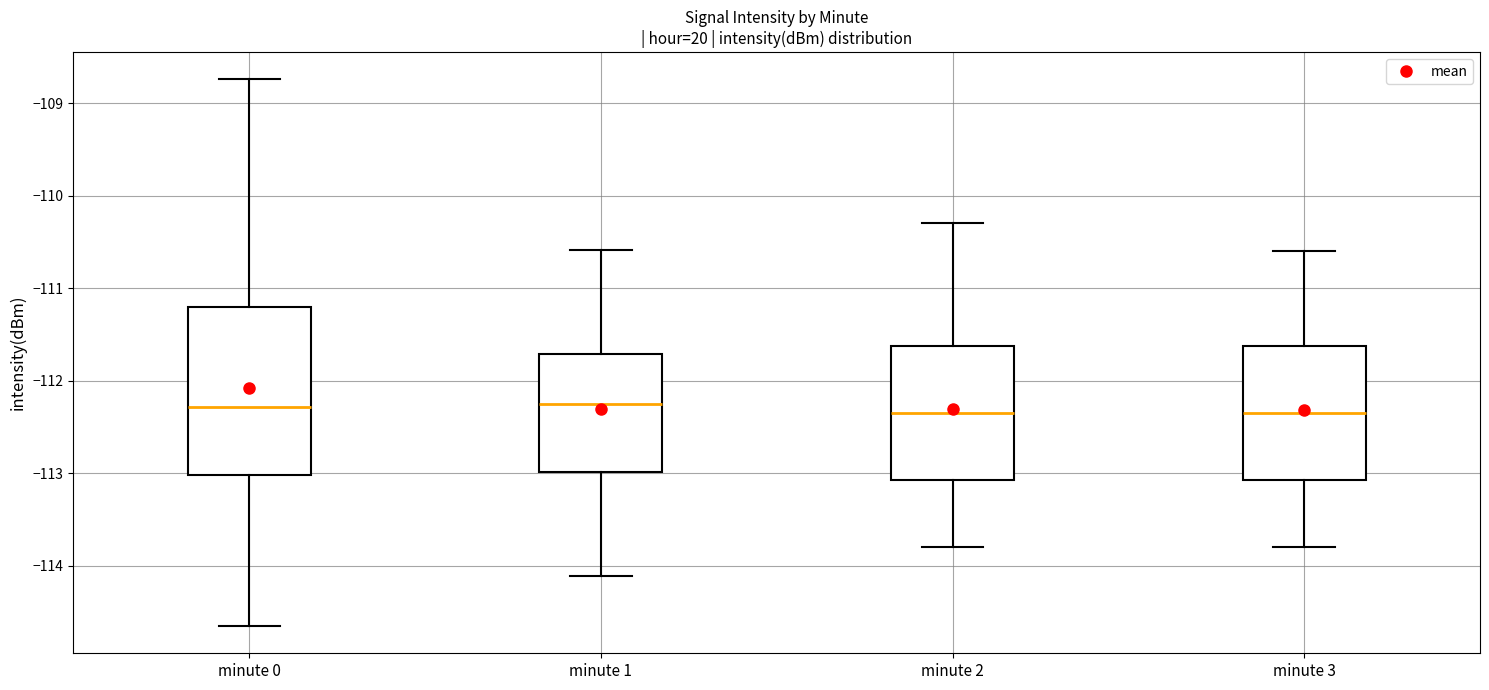

Which box is the tallest, from its lower edge to its upper edge?

minute 0